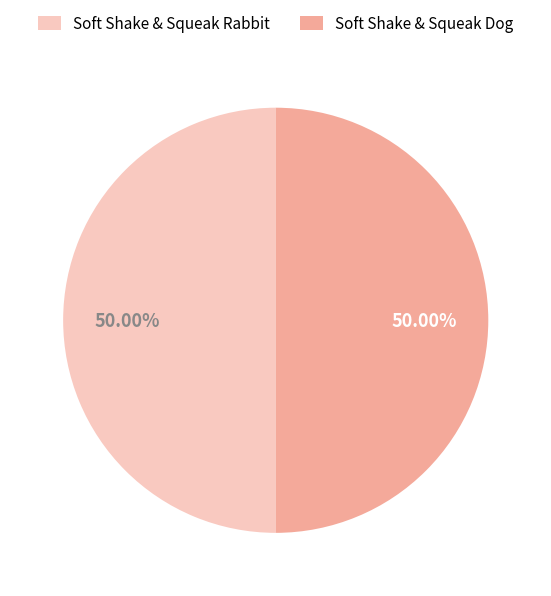

What portion of the pie excludes Soft Shake & Squeak Dog?

50.0%